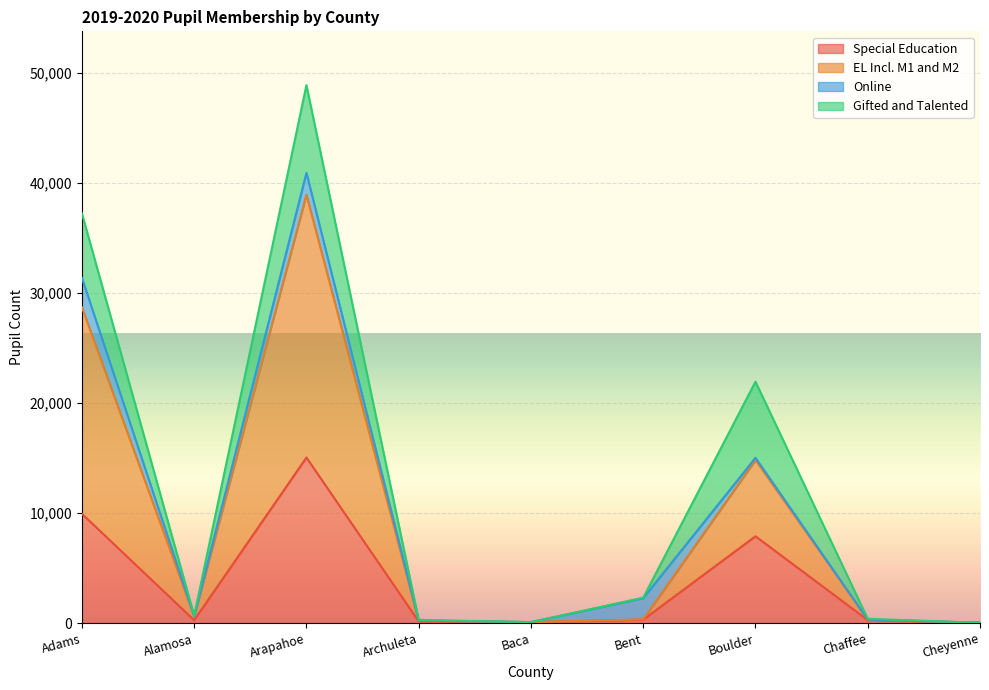

What is the average value of the Special Education series?

3782